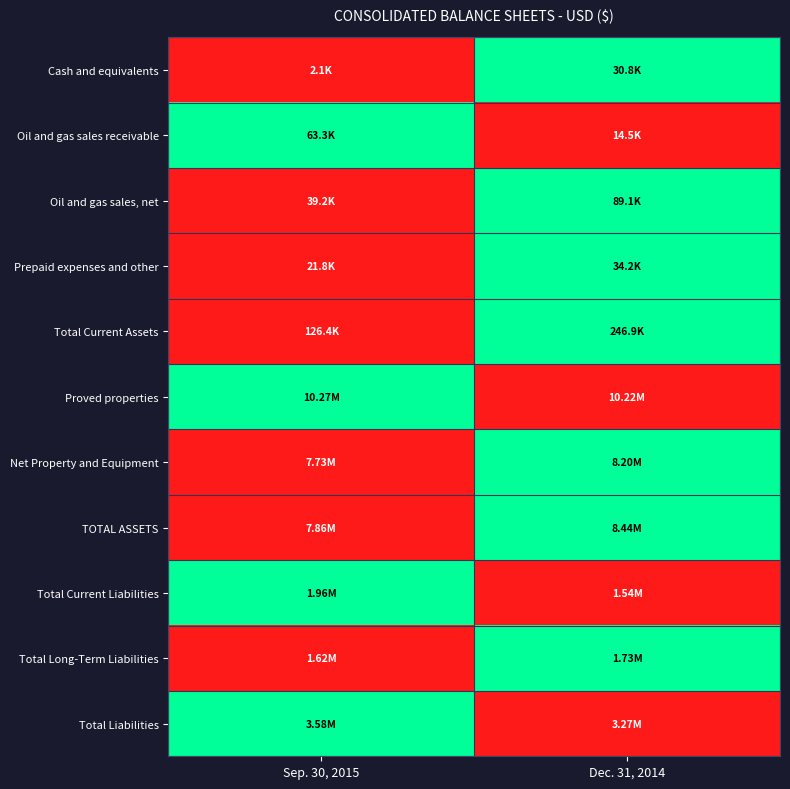

What is the maximum value shown in the chart?

1